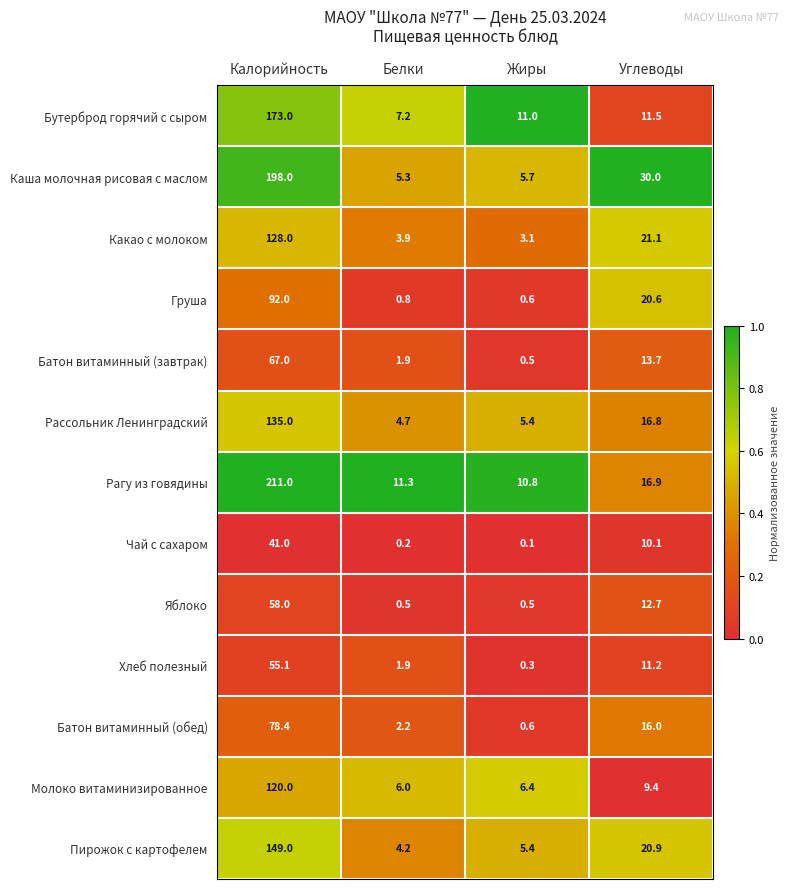

Which label corresponds to the largest value in the chart?

Калорийность